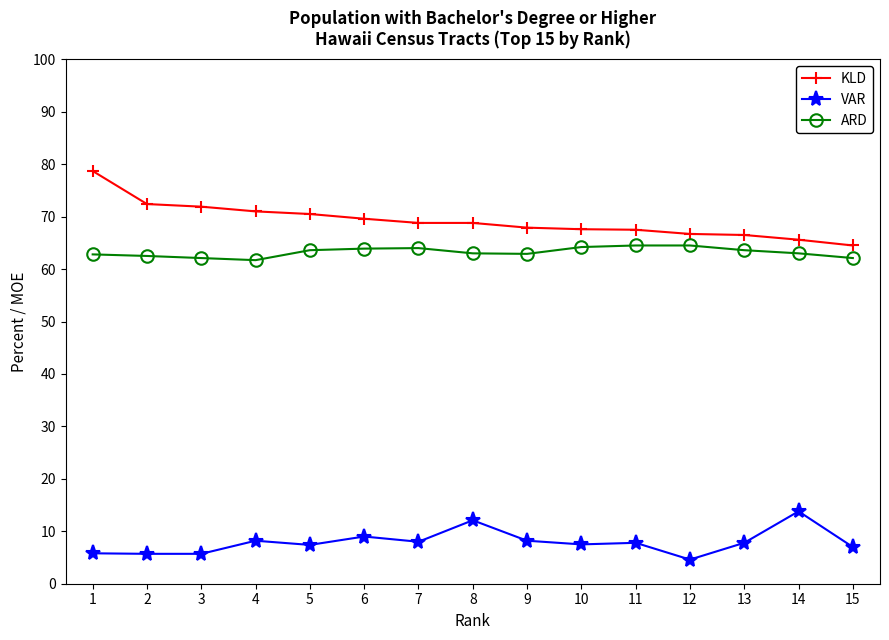

What is the sum of the ARD values at 6 and 11?

128.4